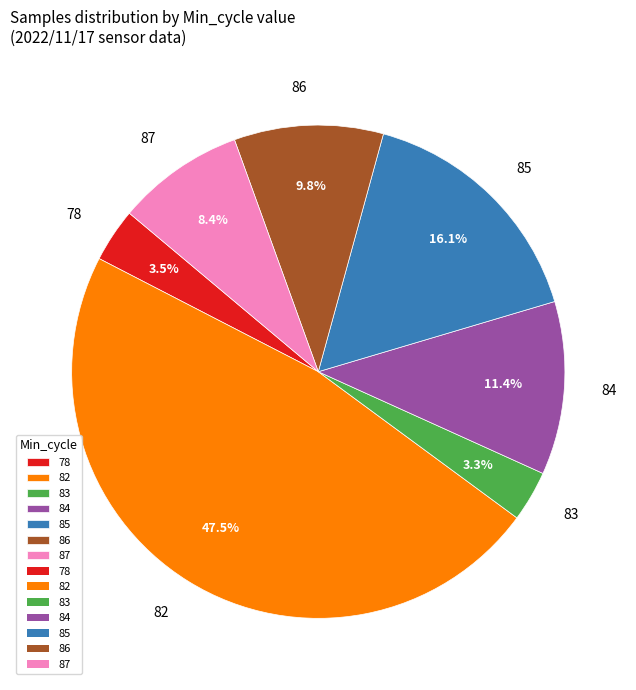

Which category has the biggest portion of the pie?

82